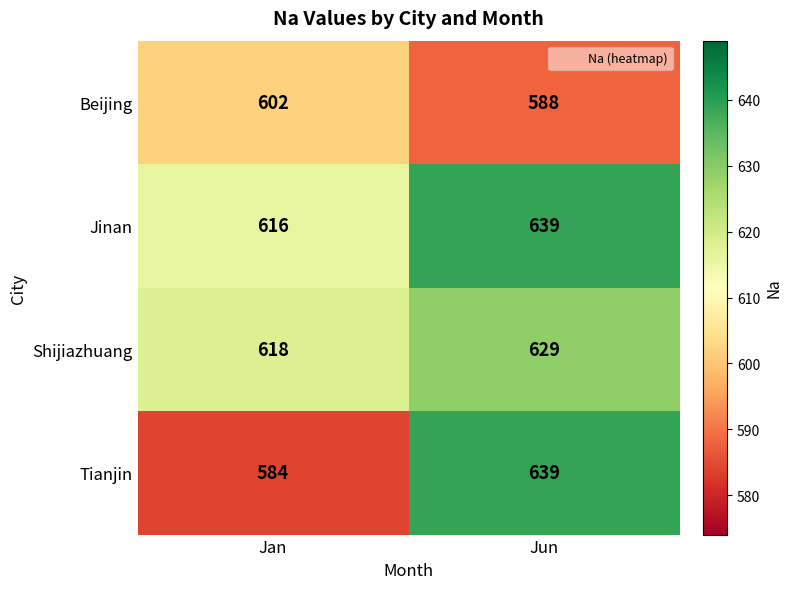

At which category is the sum across all series the highest?

Jun